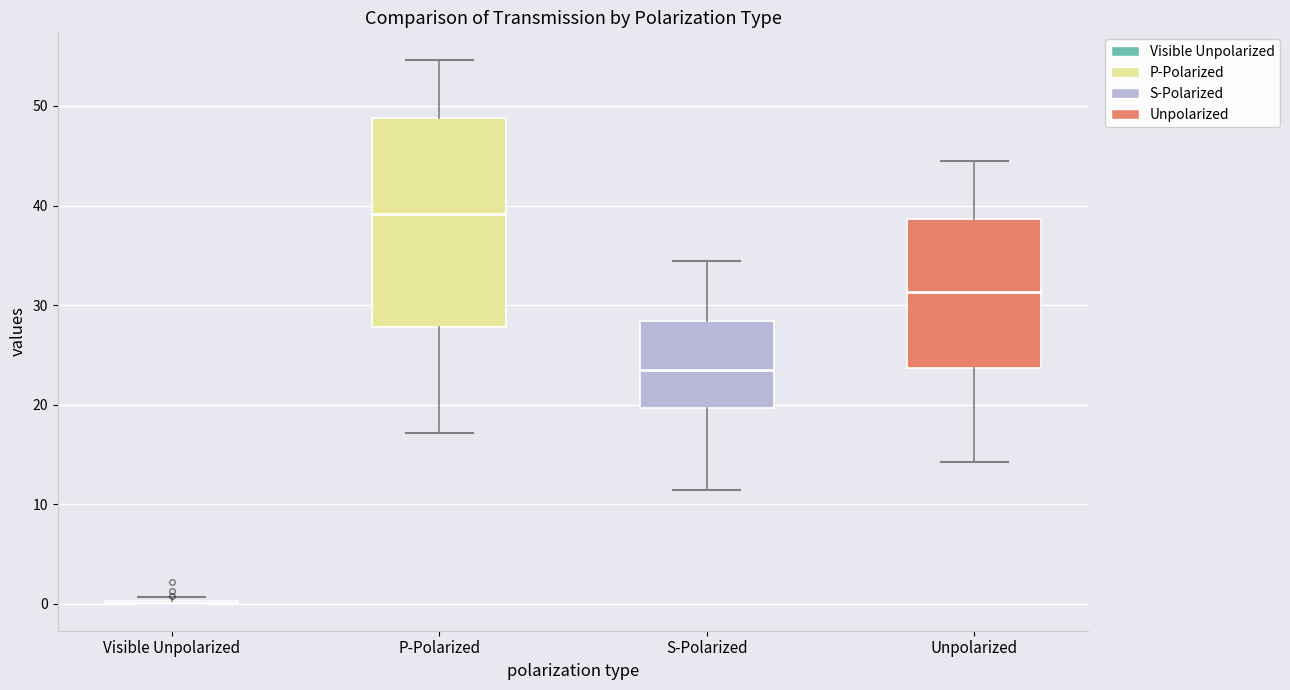

Which box is the tallest, from its lower edge to its upper edge?

P-Polarized